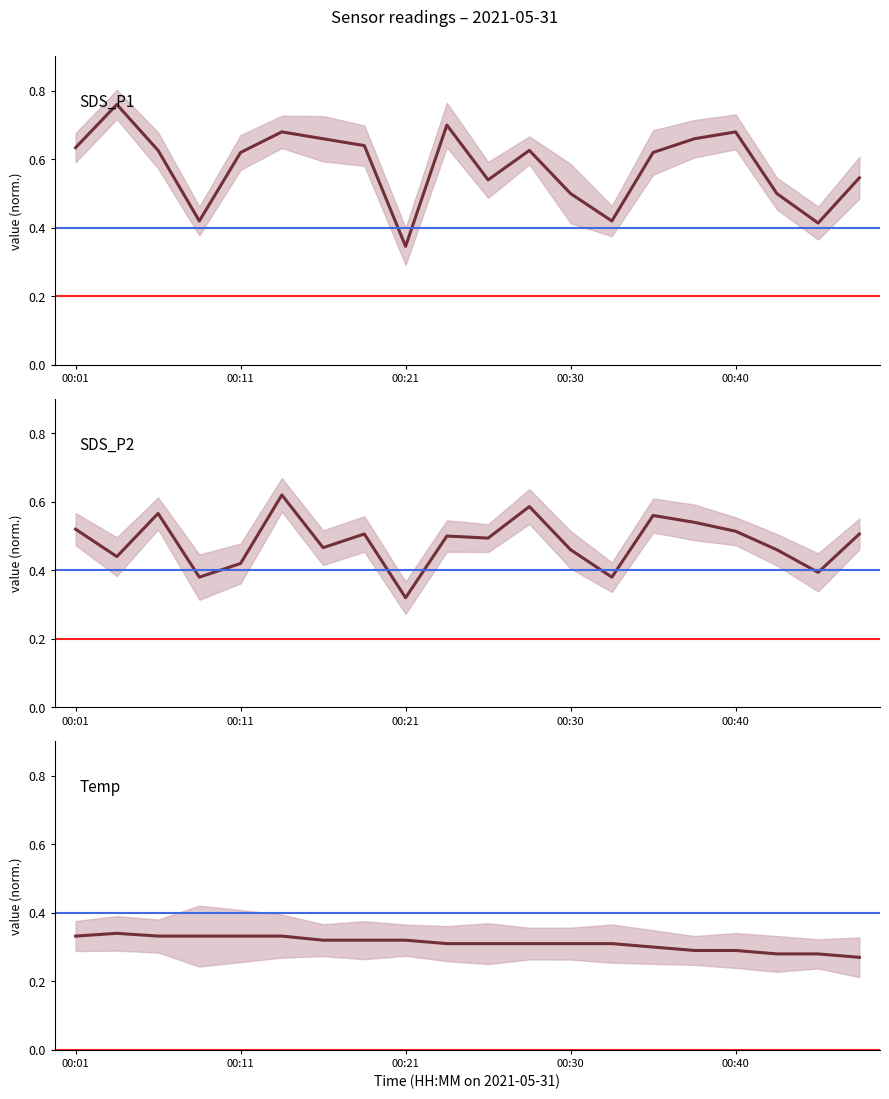

How many interior local valleys does the SDS_P2 series have?

7